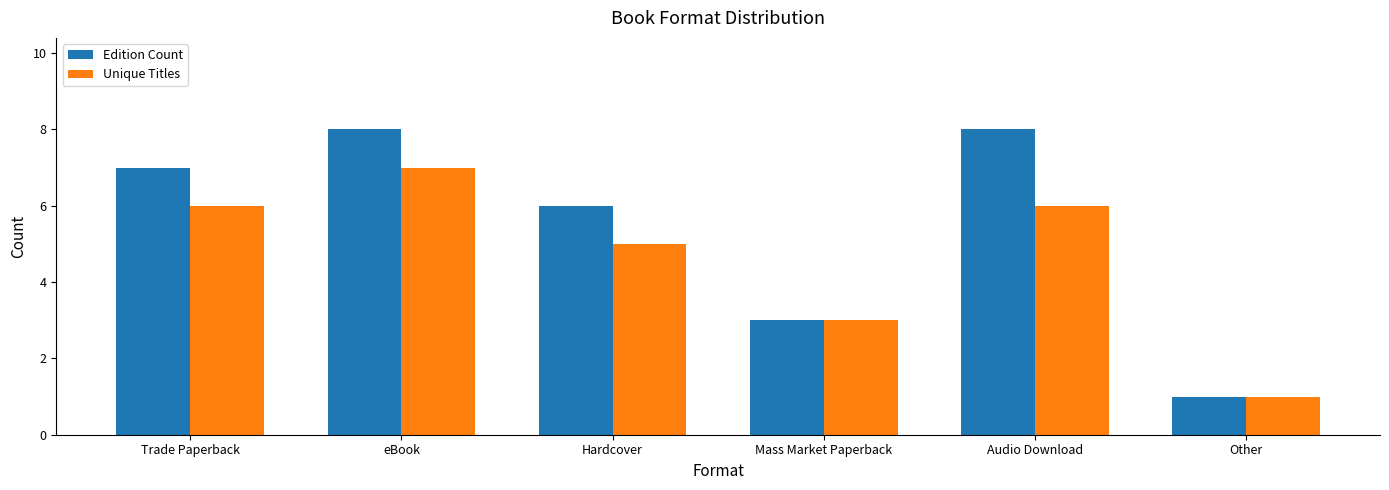

Rank the series at eBook from lowest to highest value.

Unique Titles, Edition Count